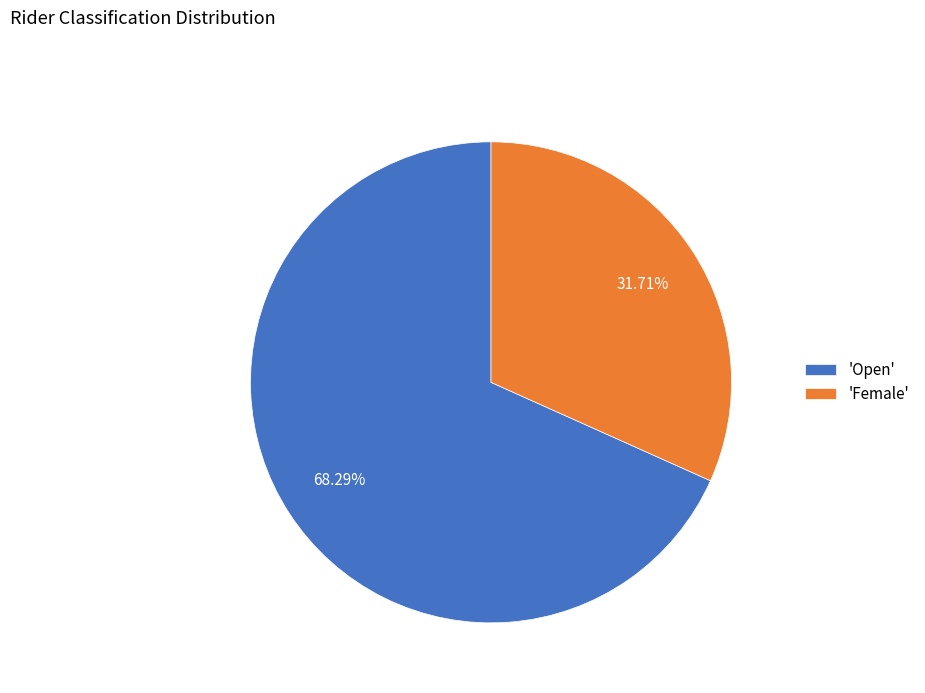

What is the ratio of the value at 'Female' to the value at 'Open'?

0.5